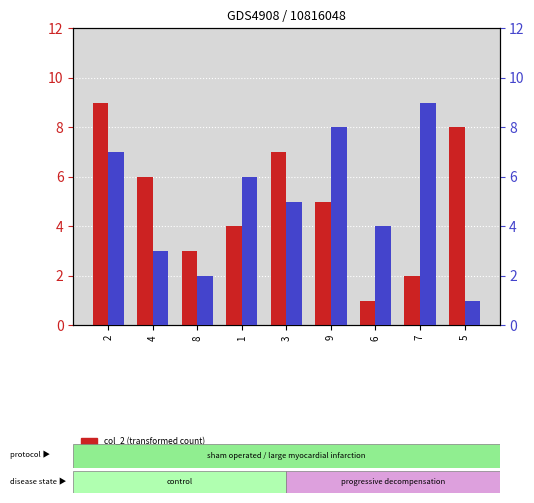

What are all the series names shown in the legend?

col_2 (transformed count), col_8 (percentile rank)